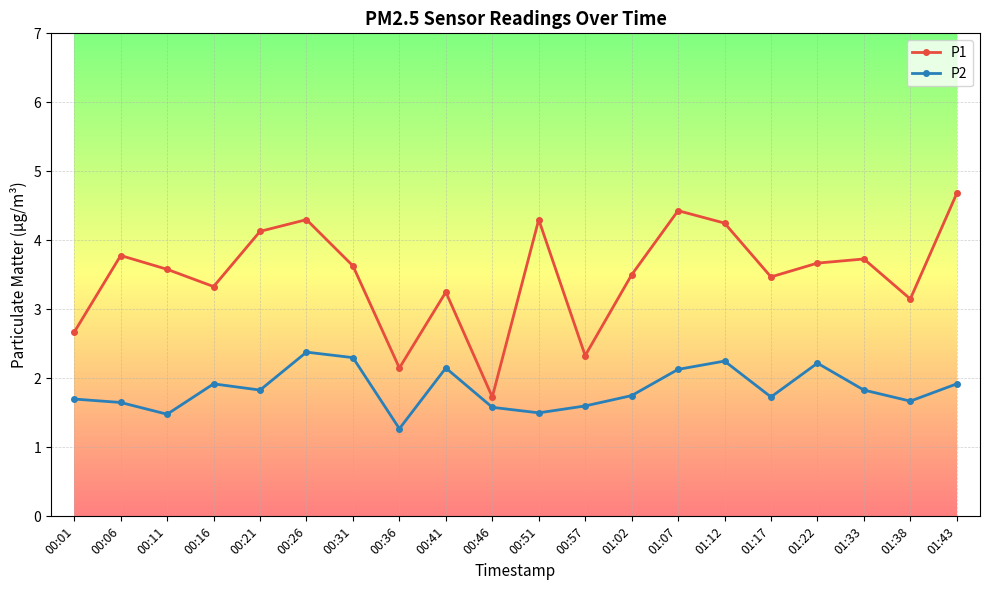

True or false: P2 has a value of 2.9 at 00:06.

False